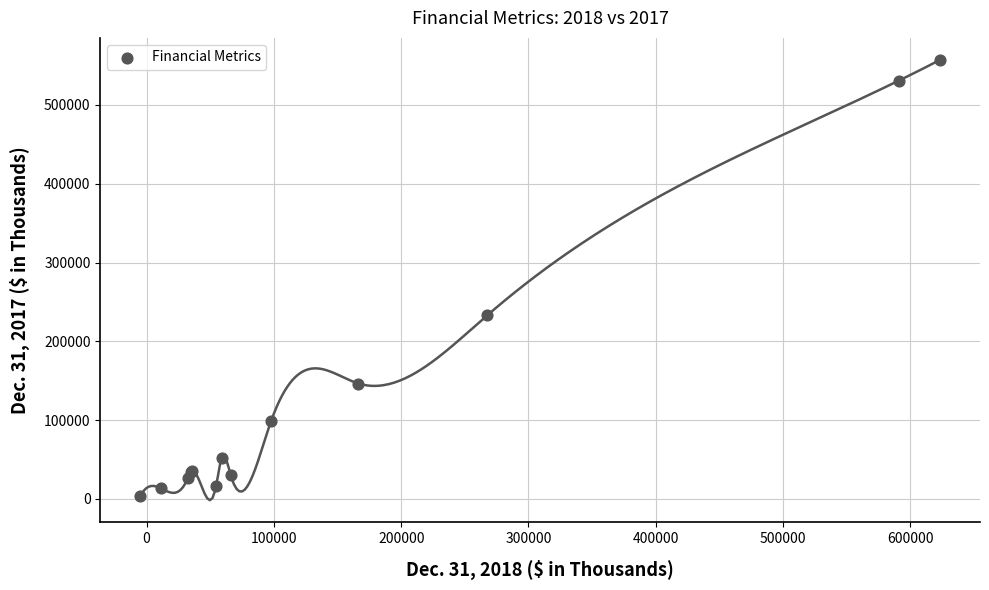

What Y value in the scatter plot is closest to 280421?

233102